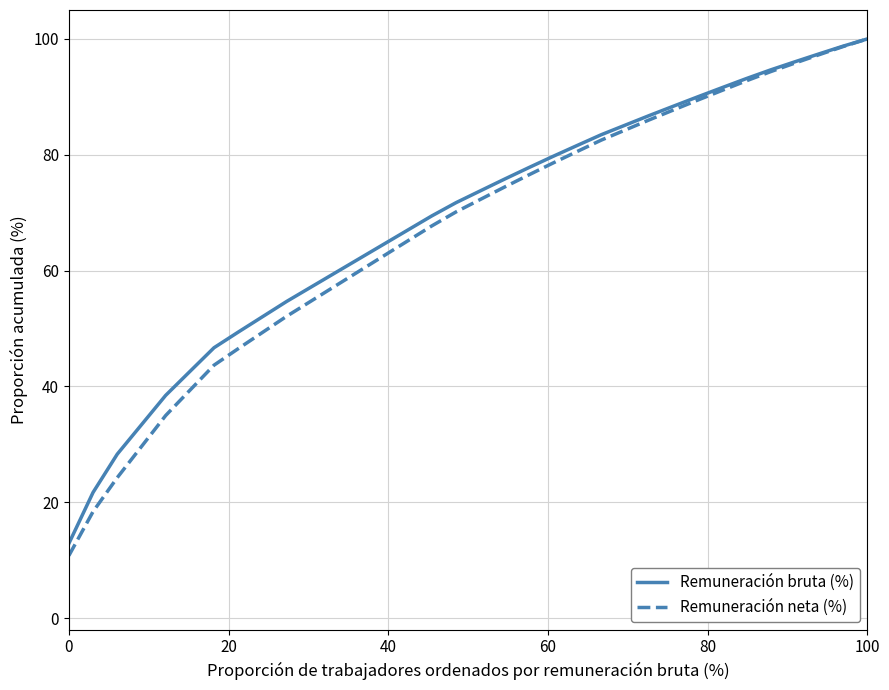

What is the maximum value for Remuneración neta (%)?

100.0